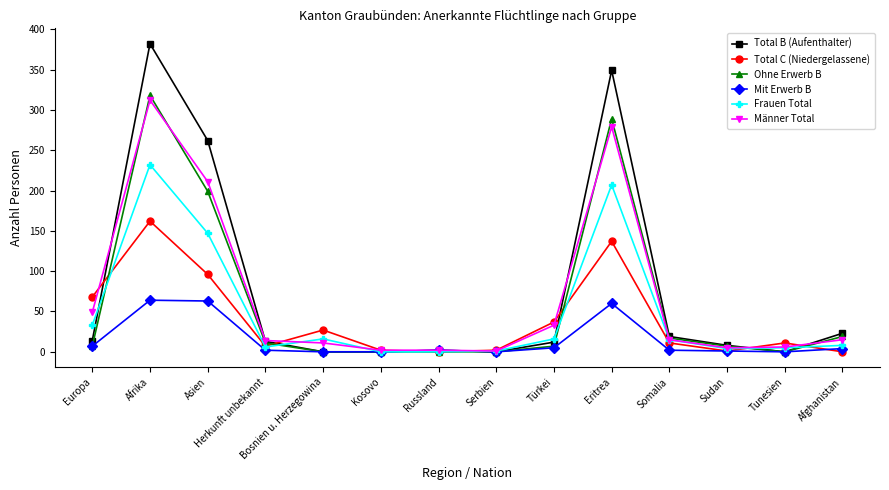

Which category has the highest value across all series?

Afrika